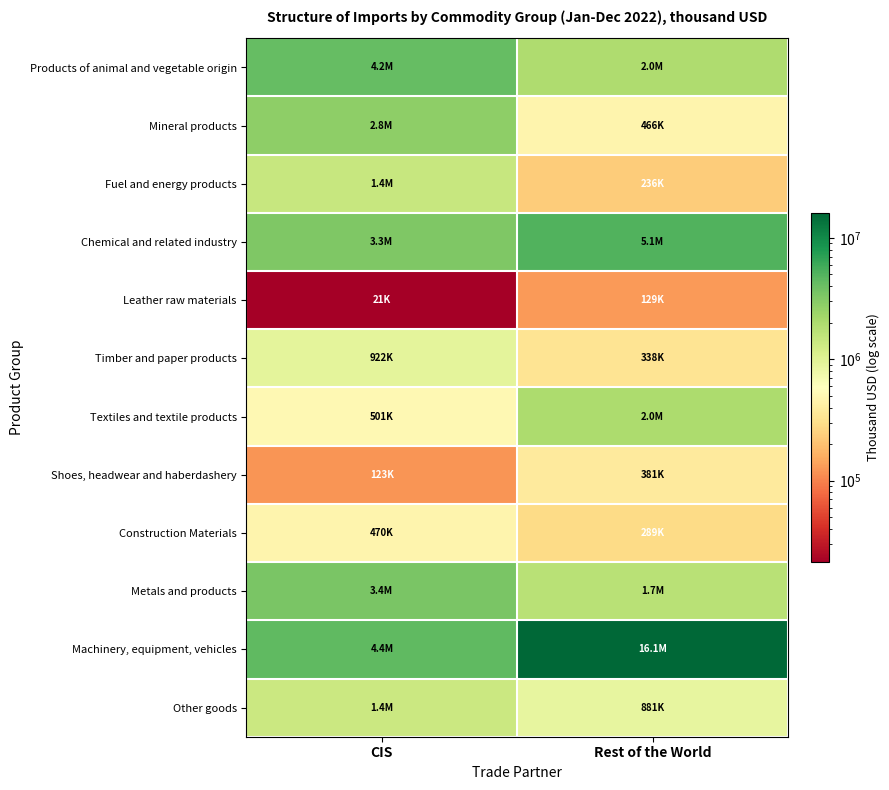

Which label corresponds to the smallest value in the chart?

CIS